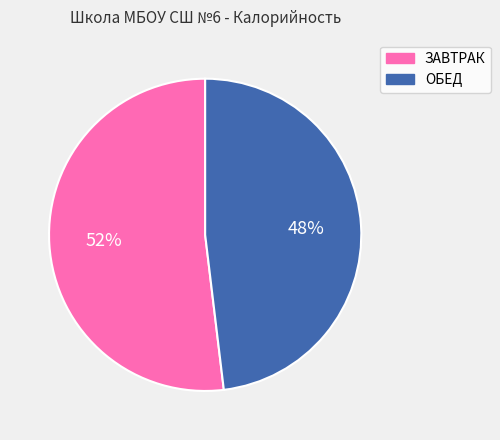

To the nearest percent, what percentage of the pie is ЗАВТРАК?

52%